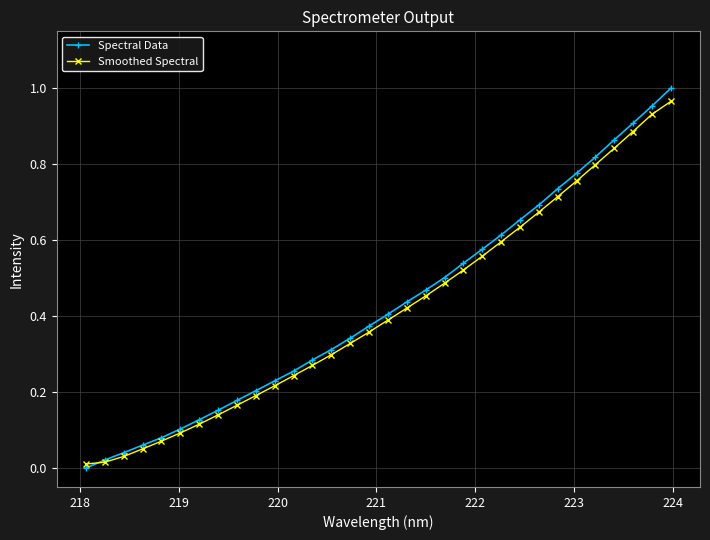

Which series has the widest spread of values?

Spectral Data